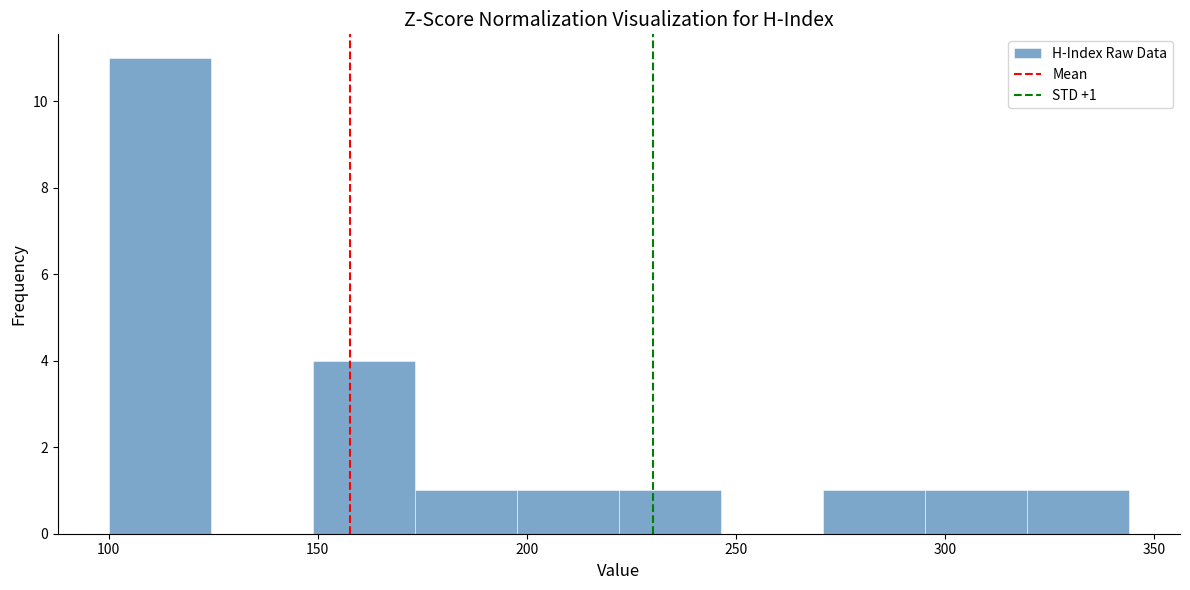

Over which range of the x-axis is the bar tallest?

100 to 125